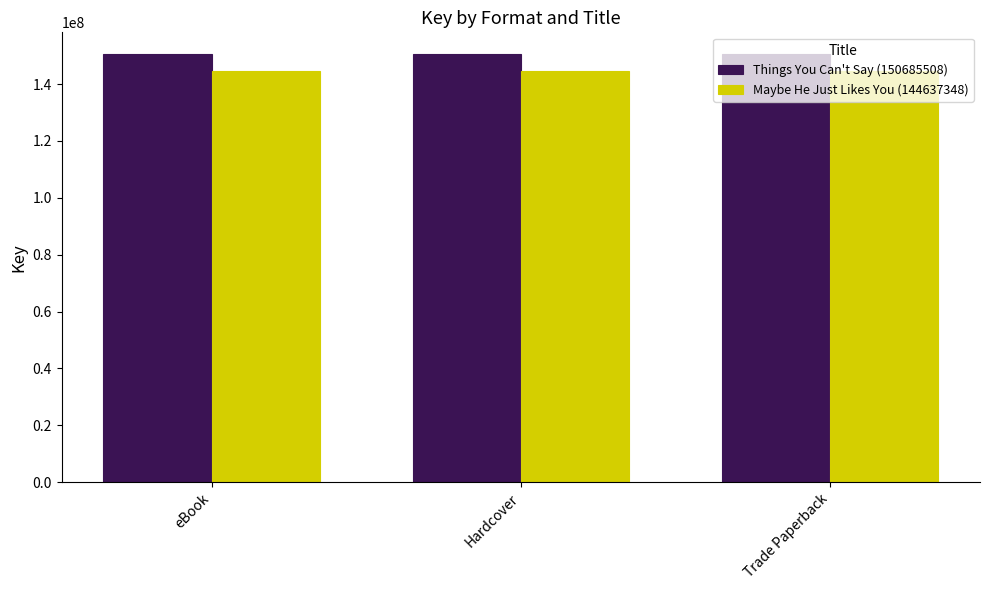

What is the greatest value displayed?

150685508